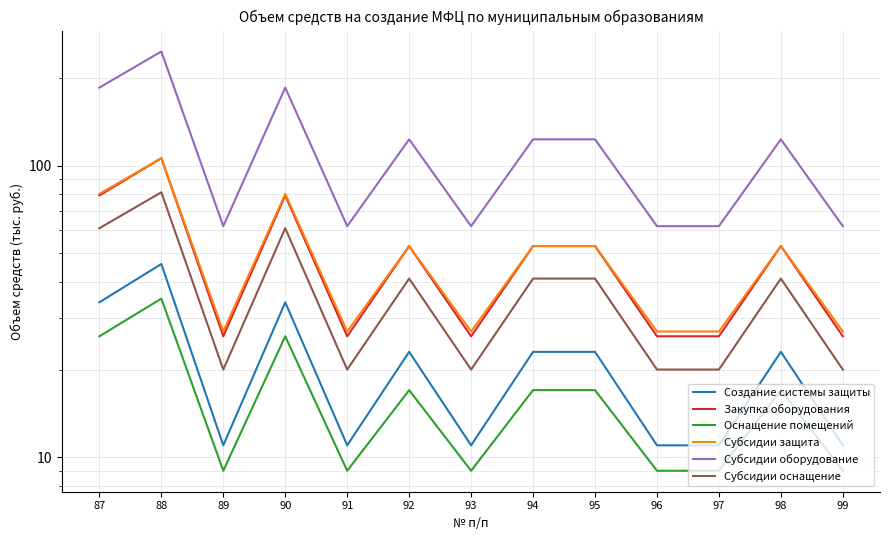

At which category does the chart reach its peak across all series?

88